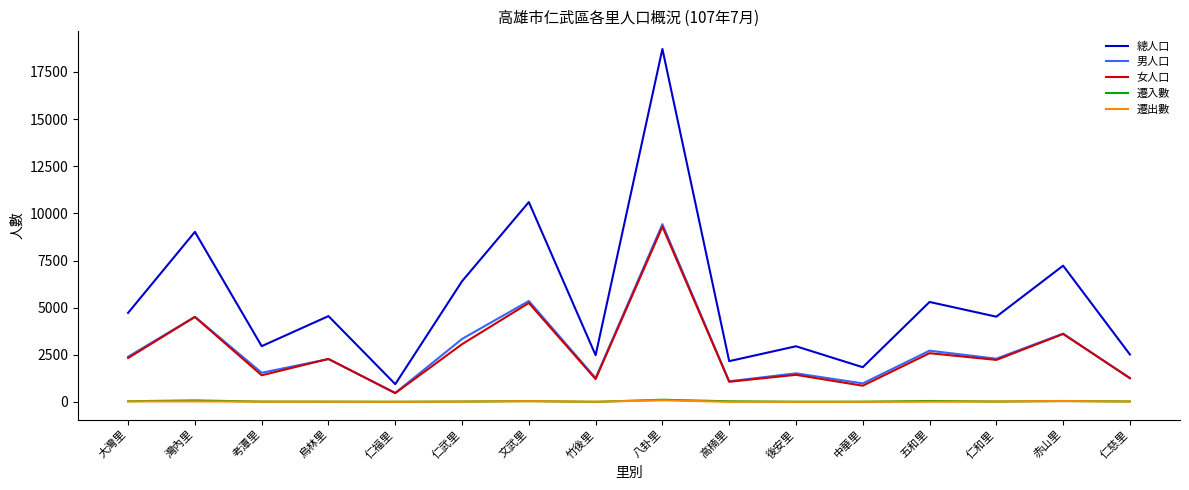

Which label corresponds to the largest value in the chart?

八卦里